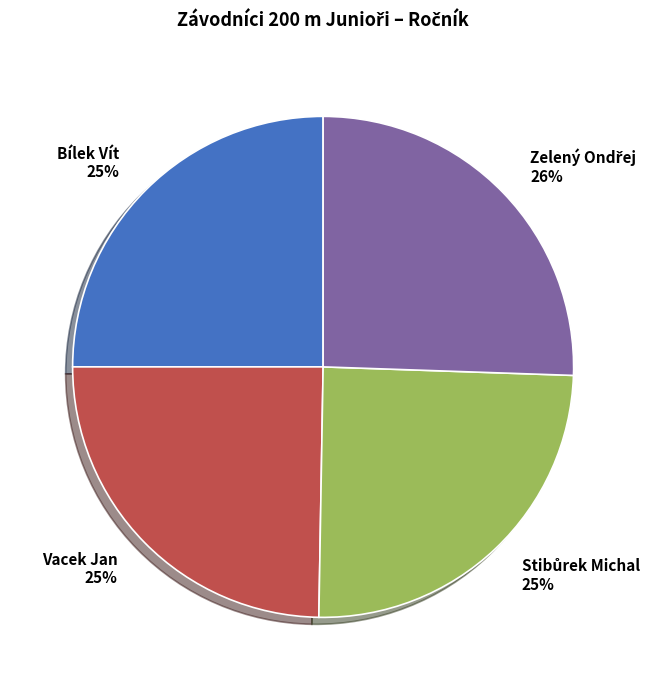

To the nearest percent, what is the average slice percentage?

25%